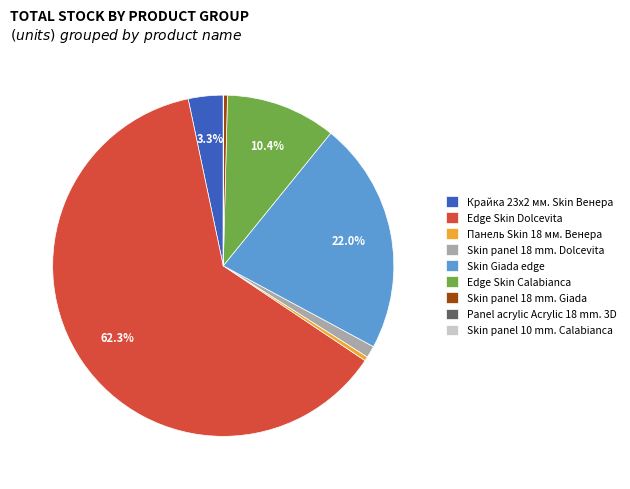

Which has a higher value, Skin panel 18 mm. Dolcevita or Панель Skin 18 мм. Венера?

Skin panel 18 mm. Dolcevita